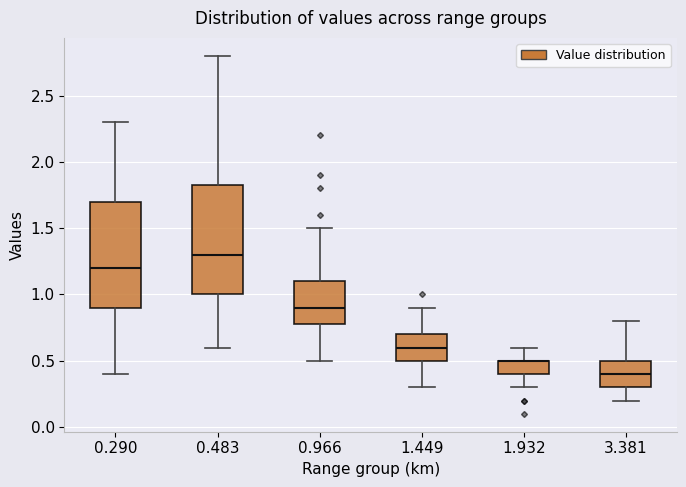

Reading left to right, read every box against the y-axis: the position of its median line, the range the box covers, and the ends of its whiskers. The values are not printed on the chart, so give them approximately, as read against the axis.

0.290: median 1.20, box 0.90 to 1.70, whiskers 0.40 to 2.30
0.483: median 1.30, box 1.00 to 1.85, whiskers 0.60 to 2.80
0.966: median 0.90, box 0.80 to 1.10, whiskers 0.50 to 1.50
1.449: median 0.60, box 0.50 to 0.70, whiskers 0.30 to 0.90
1.932: median 0.50 (drawn on the box's upper edge), box 0.40 to 0.50, whiskers 0.30 to 0.60
3.381: median 0.40, box 0.30 to 0.50, whiskers 0.20 to 0.80